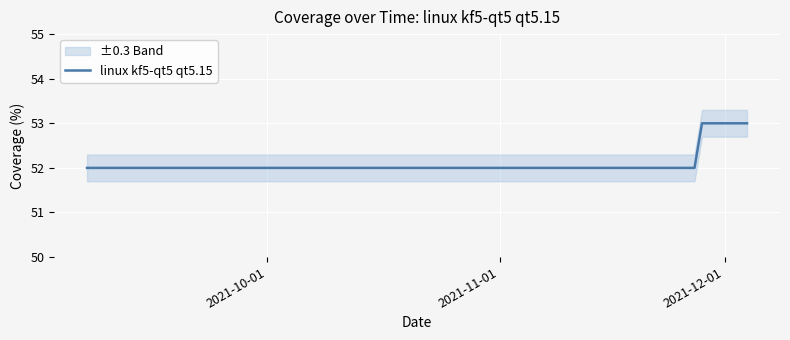

What position from the right is 2021-11-01?

25